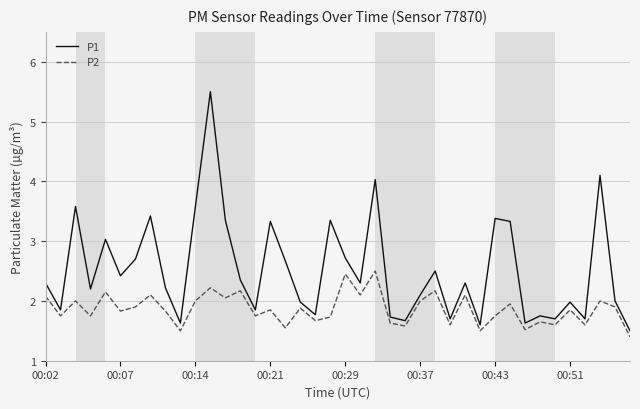

Which series has the largest range (max minus min)?

P1